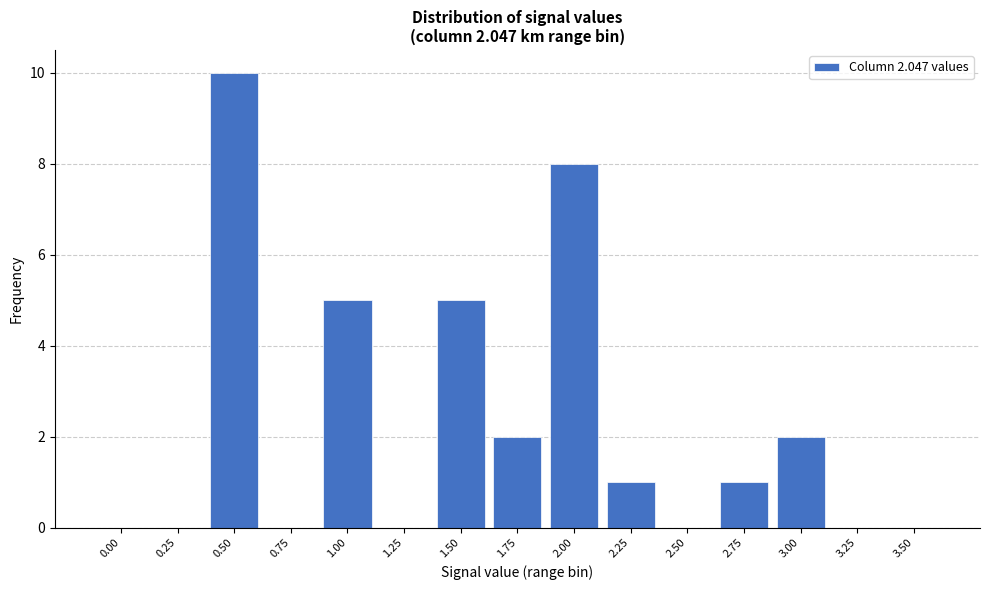

Reading left to right, what are all the values shown in this chart?

0.00=0	0.25=0	0.50=10	0.75=0	1.00=5	1.25=0	1.50=5	1.75=2	2.00=8	2.25=1	2.50=0	2.75=1	3.00=2	3.25=0	3.50=0